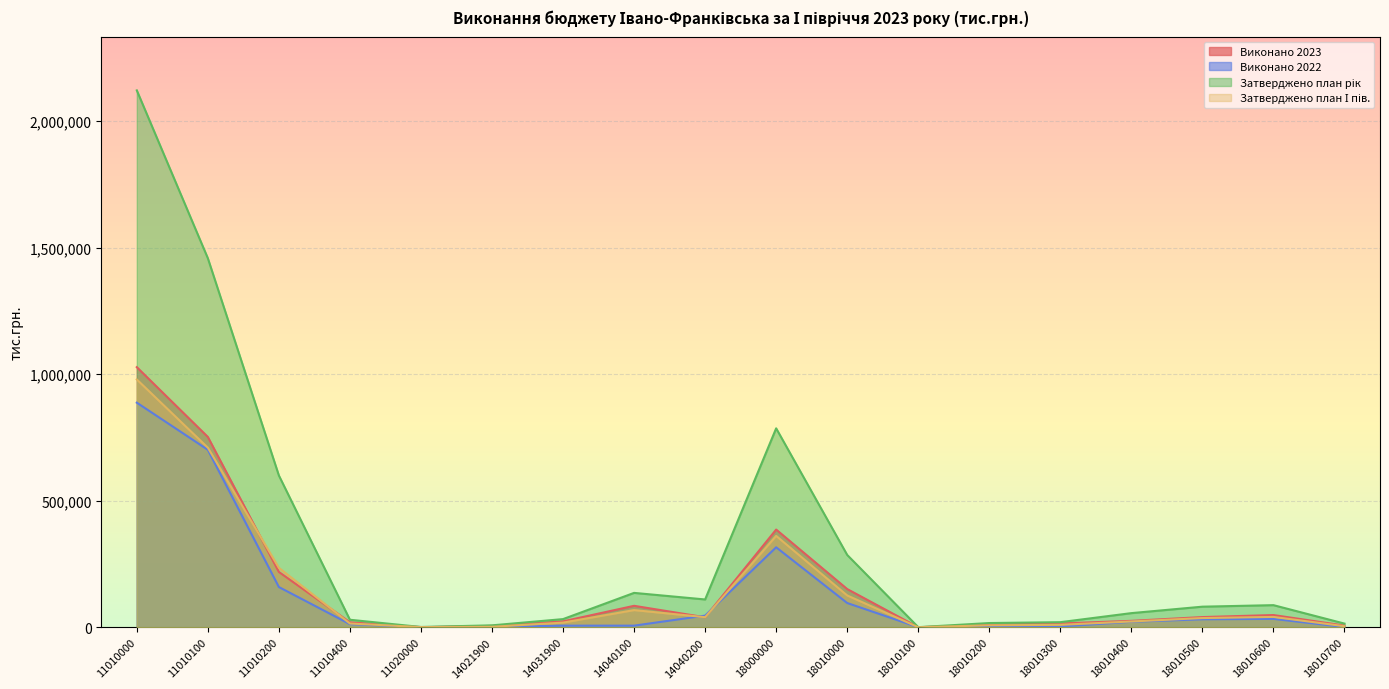

What is the average value of the Виконано 2022 series?

129314.2